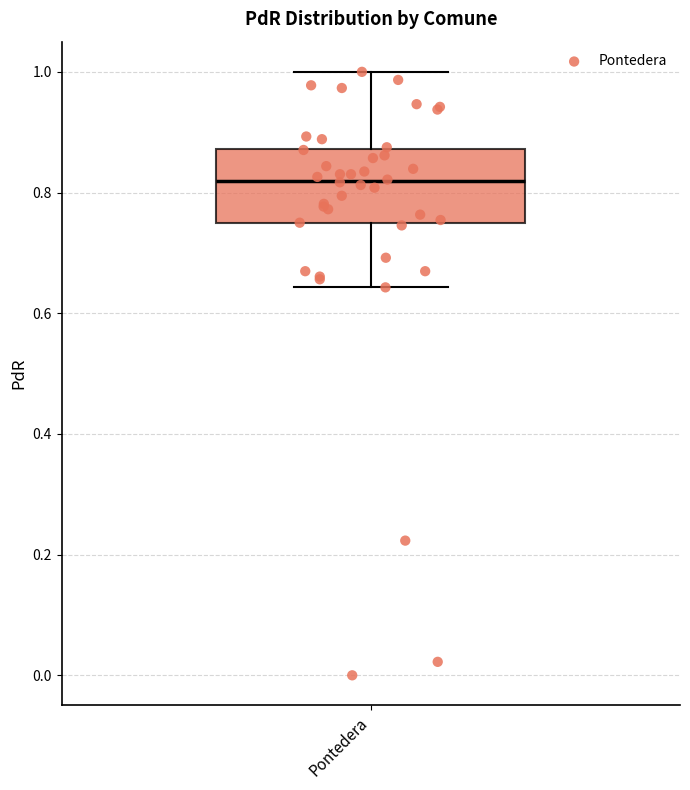

Read this box plot against the y-axis: the position of the median line, the range covered by the box, and the ends of both whiskers. The values are not printed on the chart, so give them approximately, as read against the axis.

median 0.82, box 0.74 to 0.88, whiskers 0.64 to 1.00